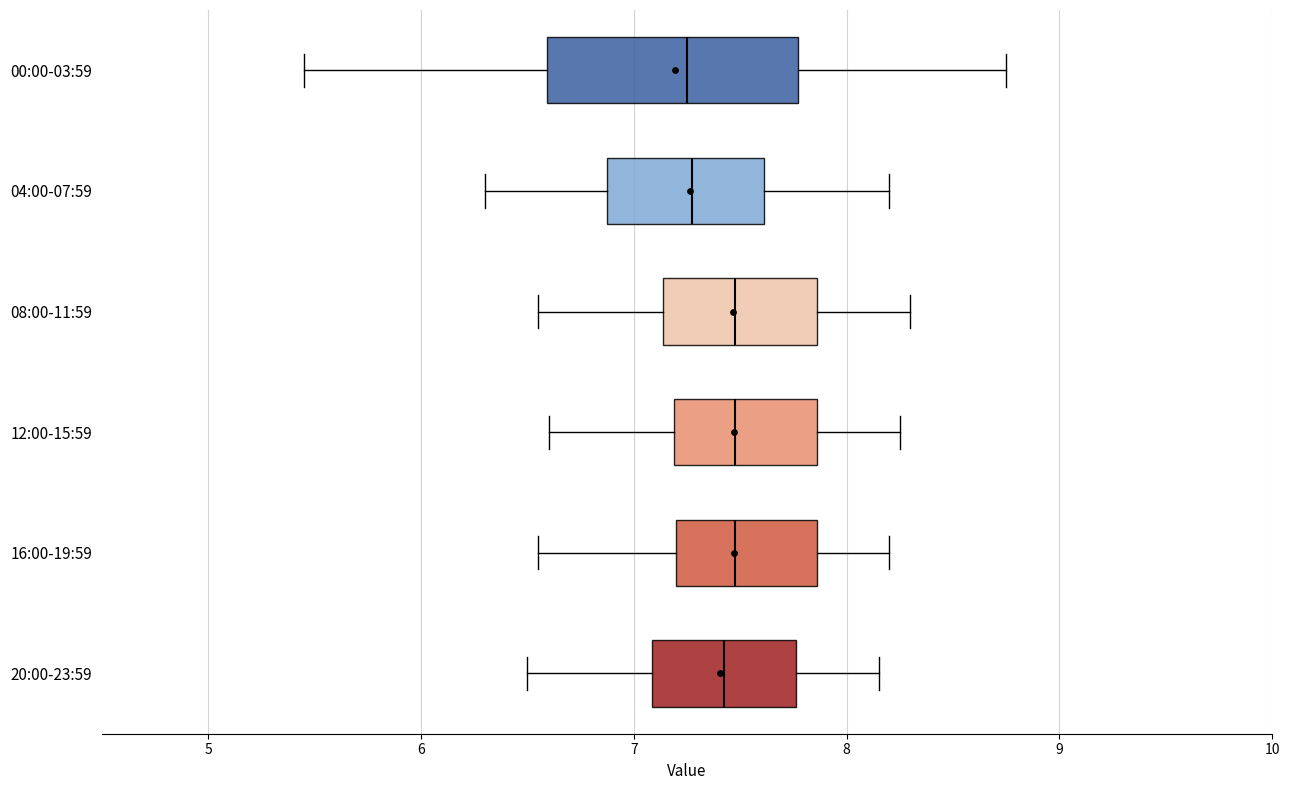

Reading bottom to top, read every box against the x-axis: the position of its median line, the range the box covers, and the ends of its whiskers. The values are not printed on the chart, so give them approximately, as read against the axis.

20:00-23:59: median 7.4, box 7.1 to 7.8, whiskers 6.5 to 8.2
16:00-19:59: median 7.5, box 7.2 to 7.9, whiskers 6.6 to 8.2
12:00-15:59: median 7.5, box 7.2 to 7.9, whiskers 6.6 to 8.3
08:00-11:59: median 7.5, box 7.1 to 7.9, whiskers 6.6 to 8.3
04:00-07:59: median 7.3, box 6.9 to 7.6, whiskers 6.3 to 8.2
00:00-03:59: median 7.3, box 6.6 to 7.8, whiskers 5.5 to 8.8